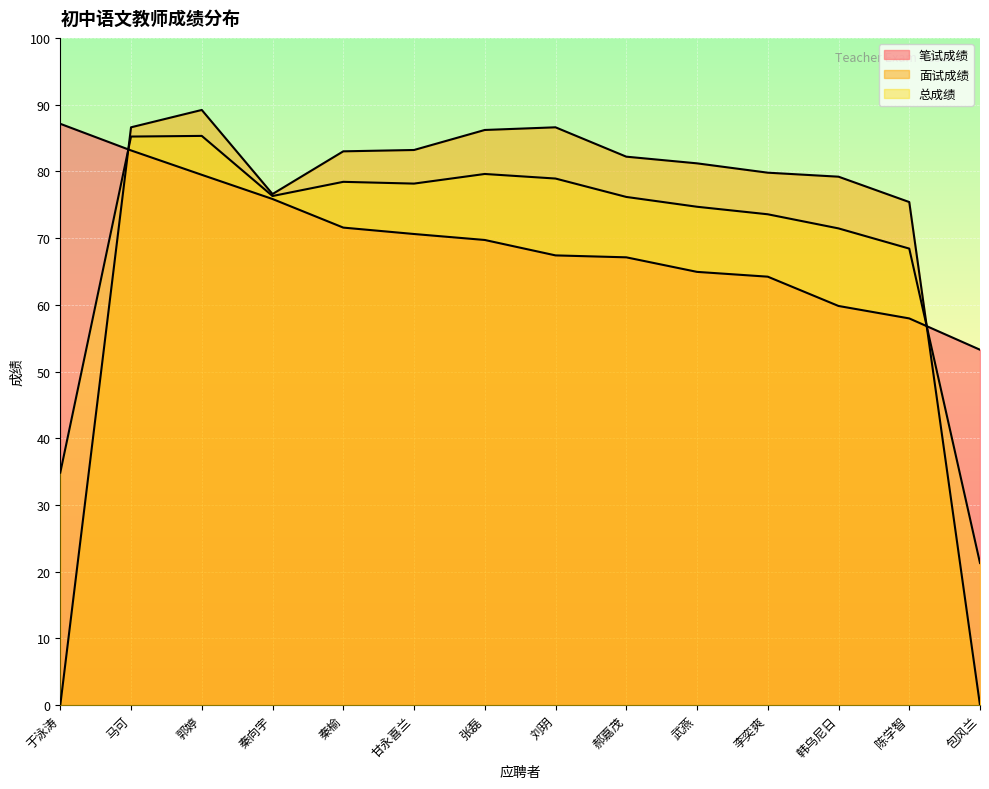

What is the highest value of the 笔试成绩 series?

87.1